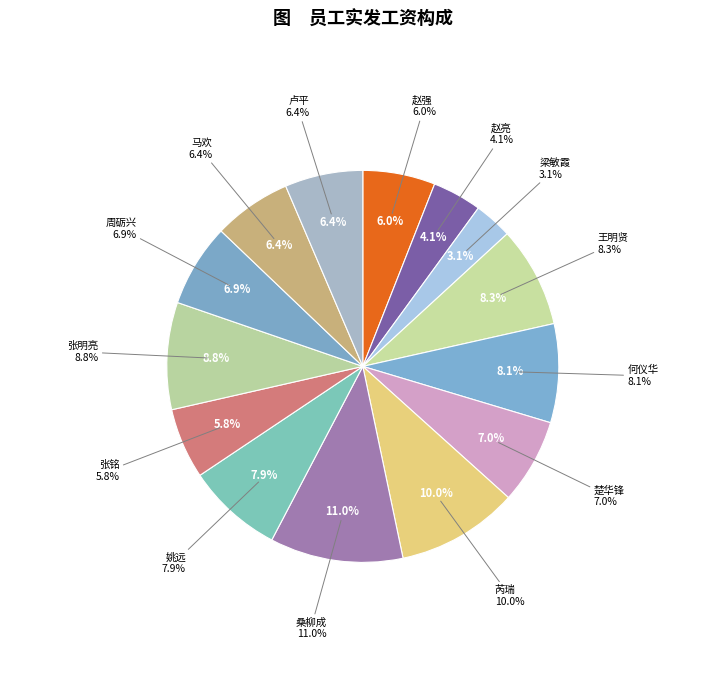

What percentage is the 桑柳成 slice, to the nearest percent?

11%